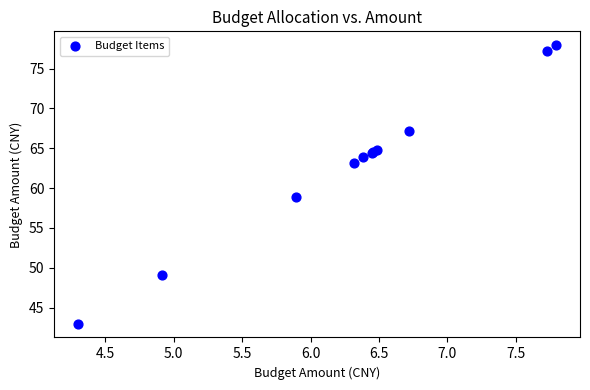

What Y value in the scatter plot is closest to 60?

58.9